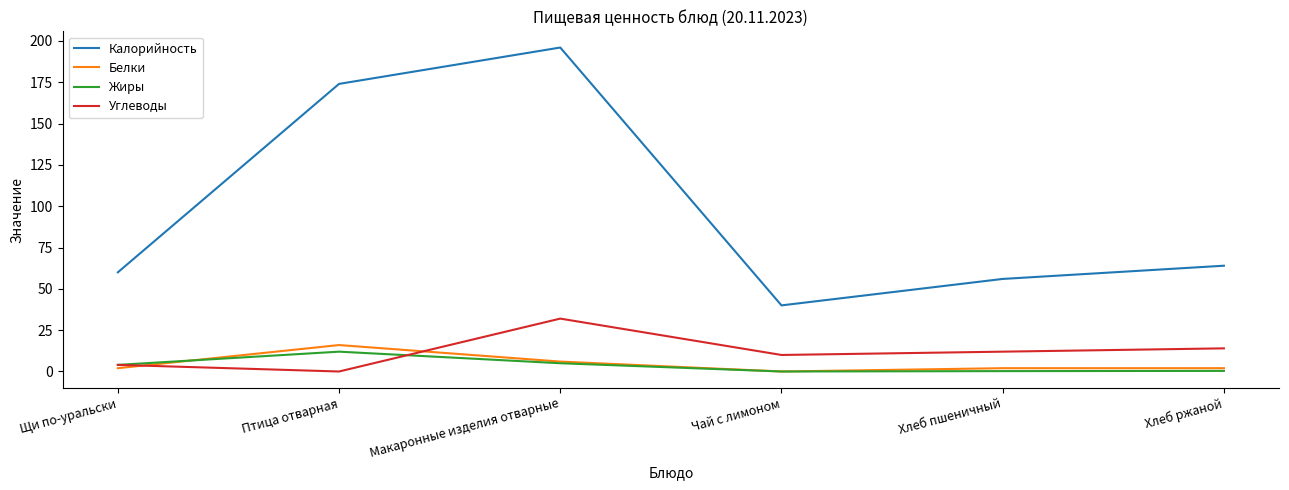

Which series has the largest total across all categories?

Калорийность